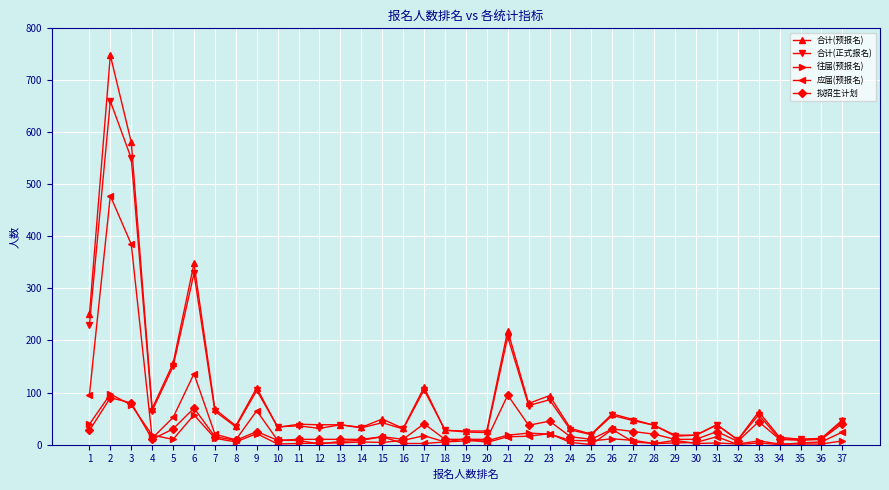

The 应届(预报名) series shows 4 at 30. True or false?

True